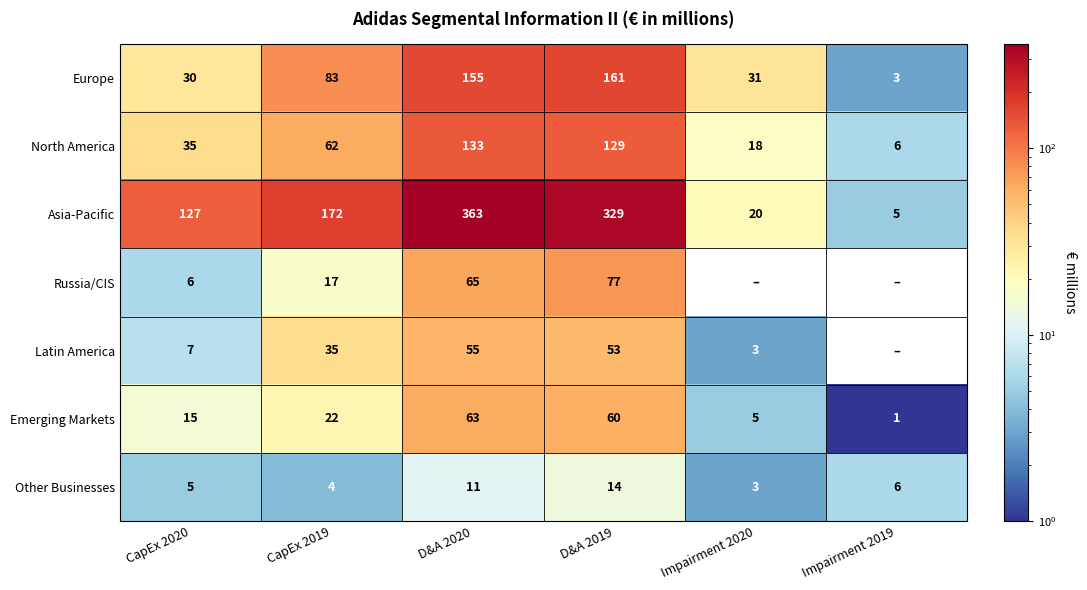

Between D&A 2020 and D&A 2019, which is larger?

D&A 2019